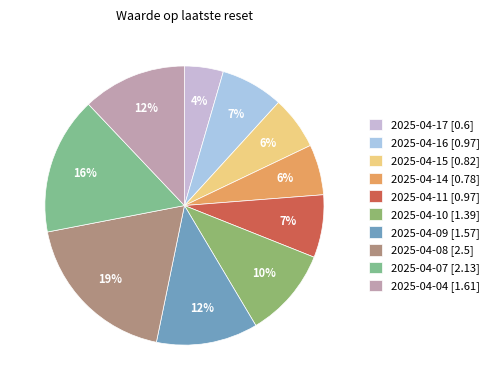

Is there any slice that represents more than half of the pie?

No